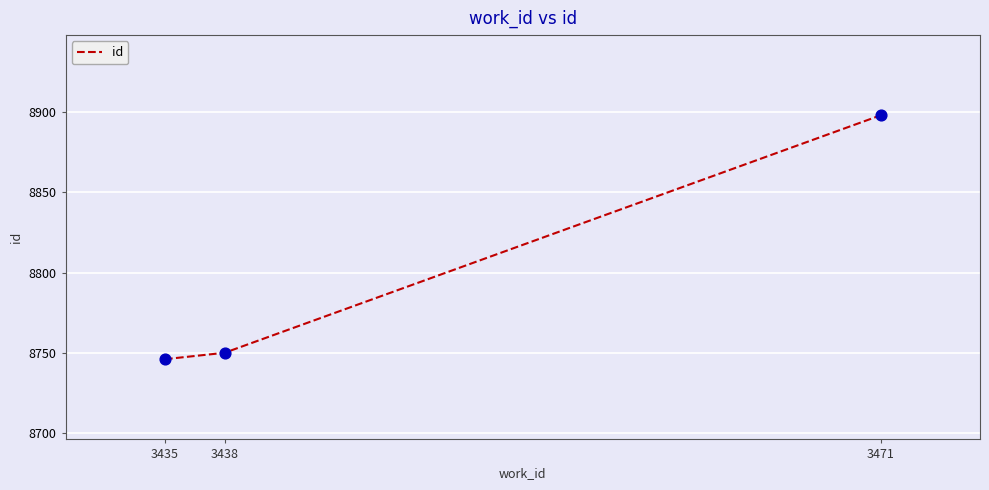

Which has a higher value, 3438 or 3435?

3438